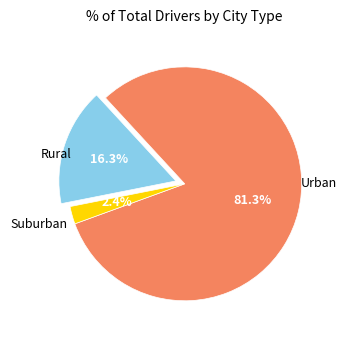

Does any single category account for the majority?

Yes